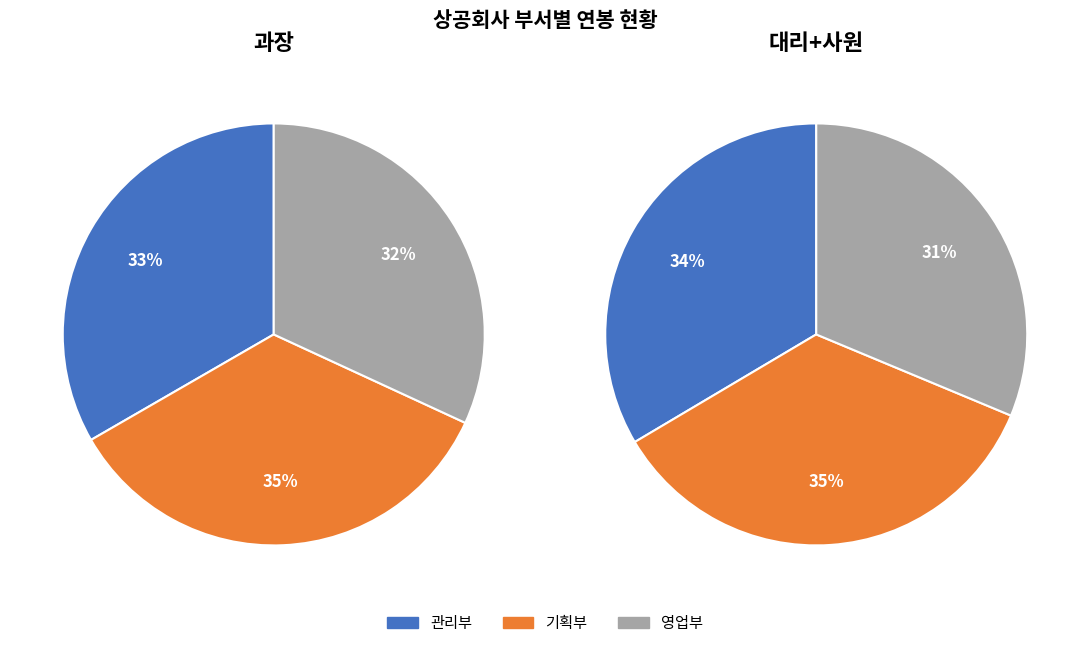

How many slices are in this pie chart?

3